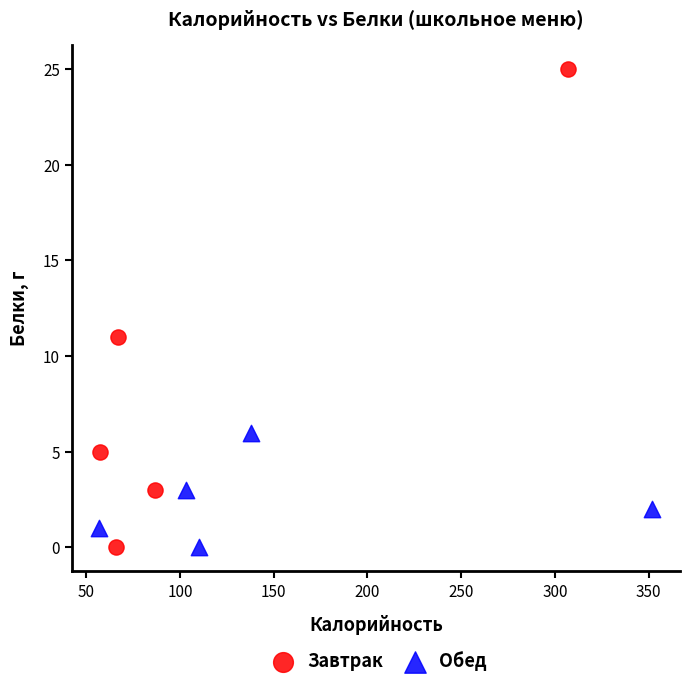

Which series contains the highest Y value?

Завтрак